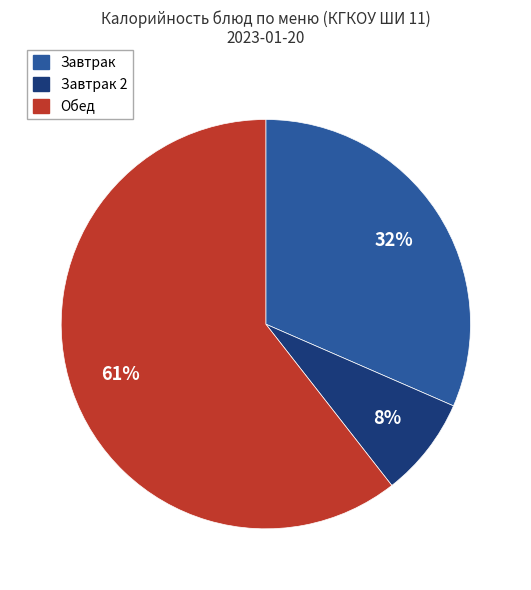

Is there any slice that represents more than half of the pie?

Yes